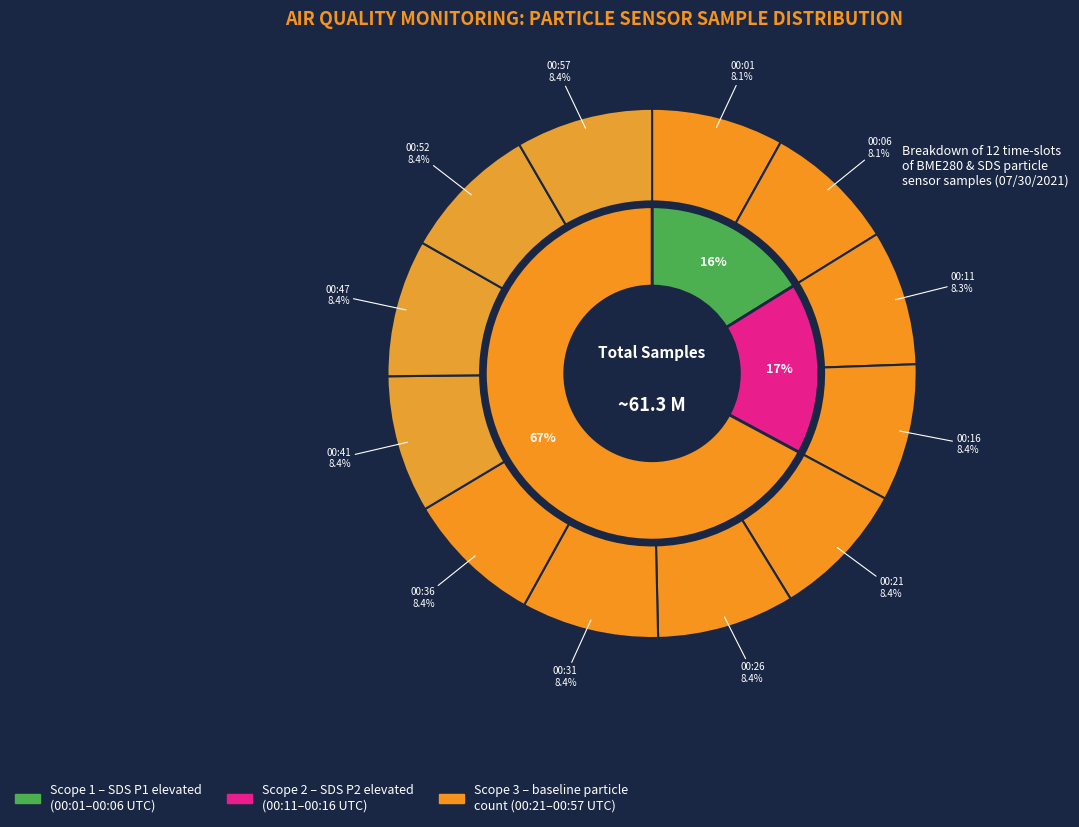

Which category has the biggest portion of the pie?

00:26